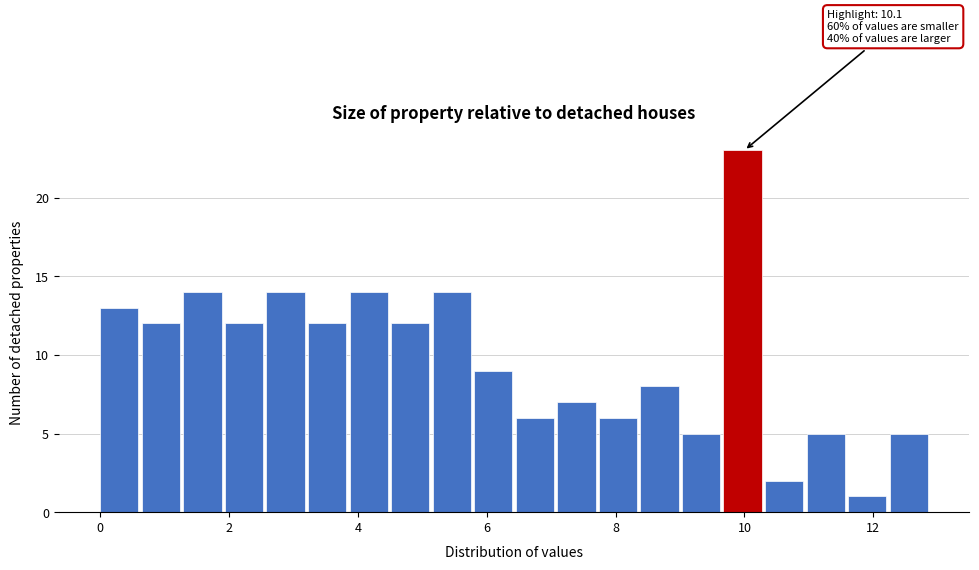

Read against the x-axis, roughly where is the centre of the tallest bar?

10.0